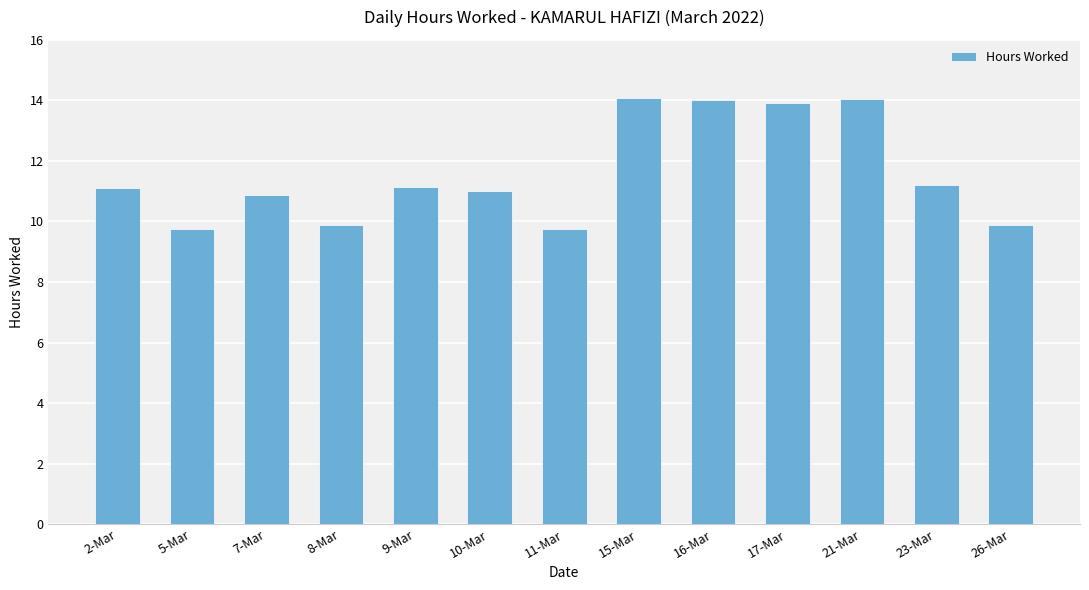

What is the difference between the values at 15-Mar and 7-Mar?

3.2